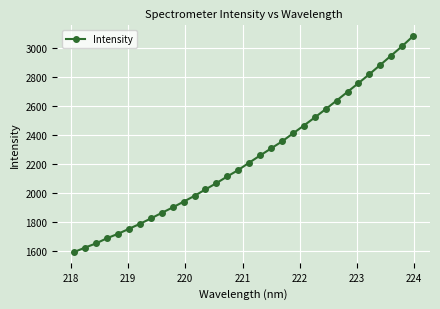

What is the value of the 5th point from the left?

1720.2